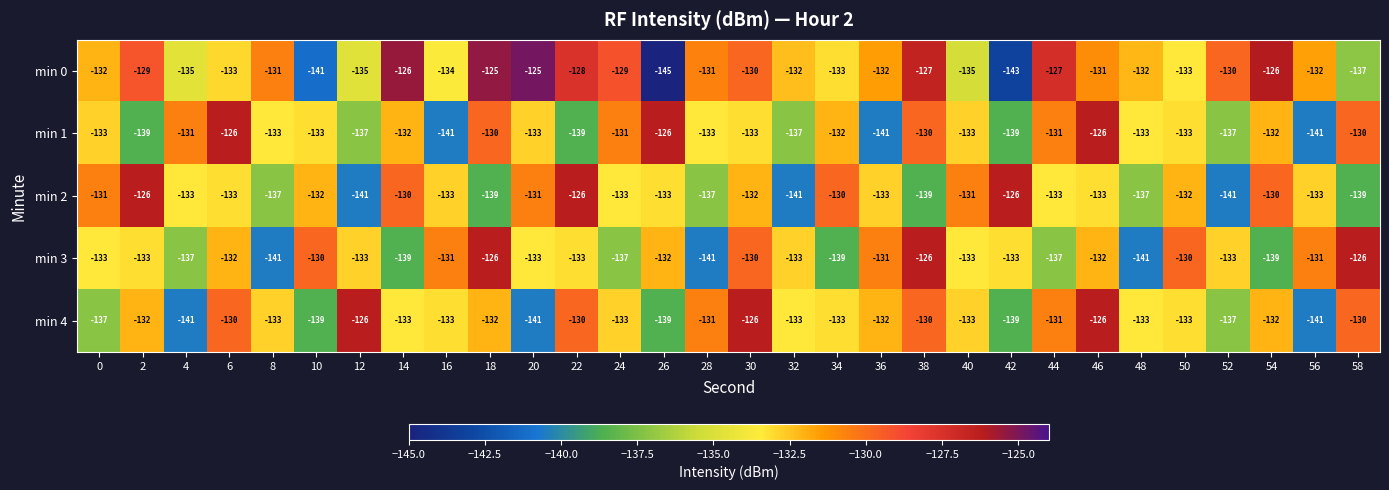

The min 0 series shows -127 at 44. True or false?

True